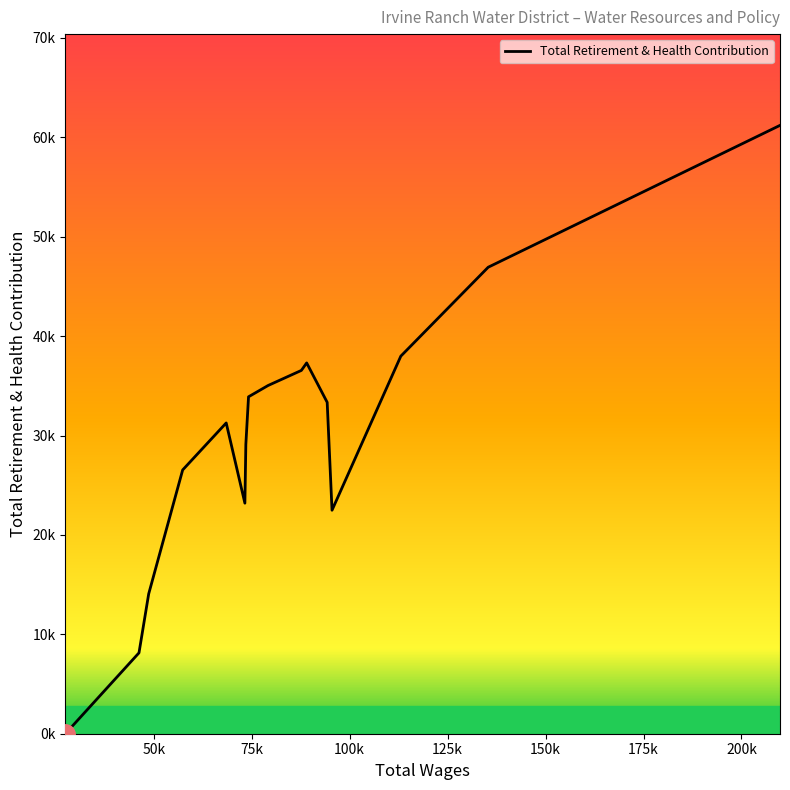

Does the chart have visible grid lines?

No